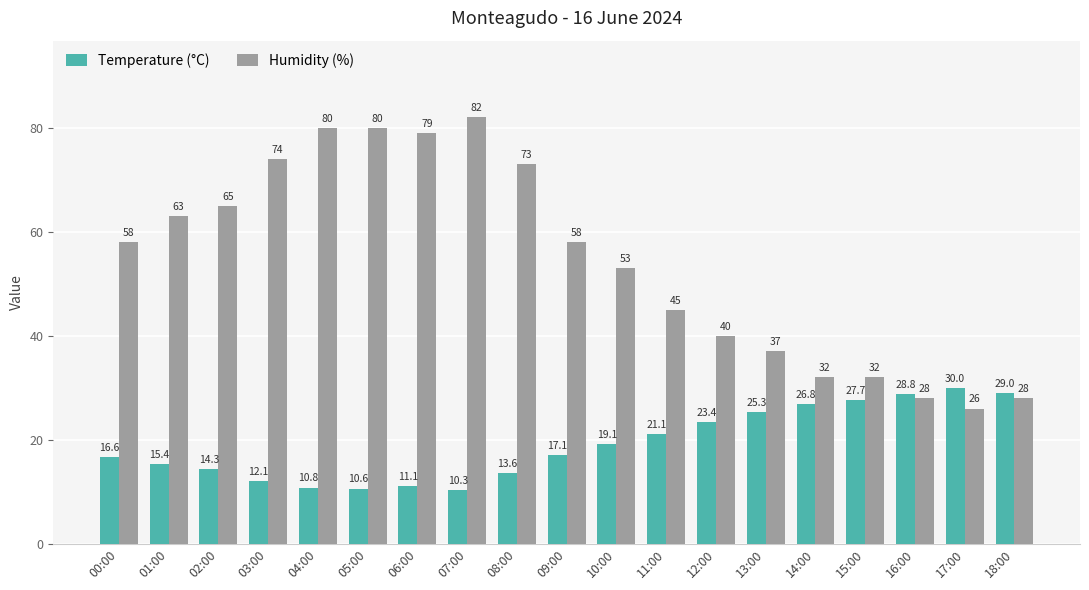

Count the number of categories in the chart.

19